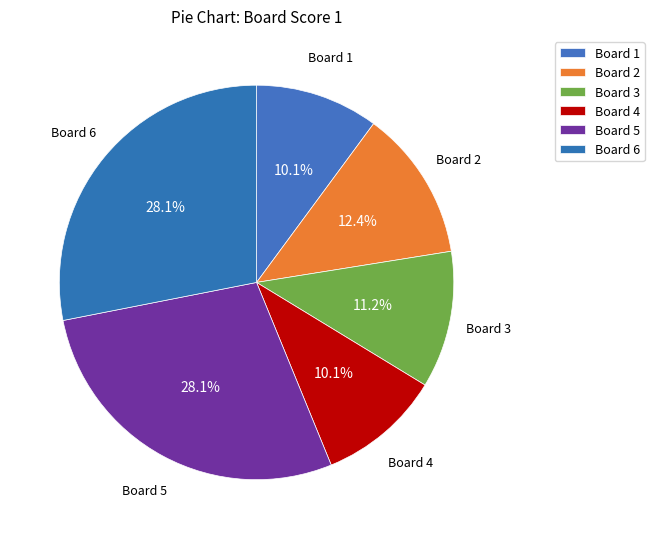

How many segments does this pie chart have?

6